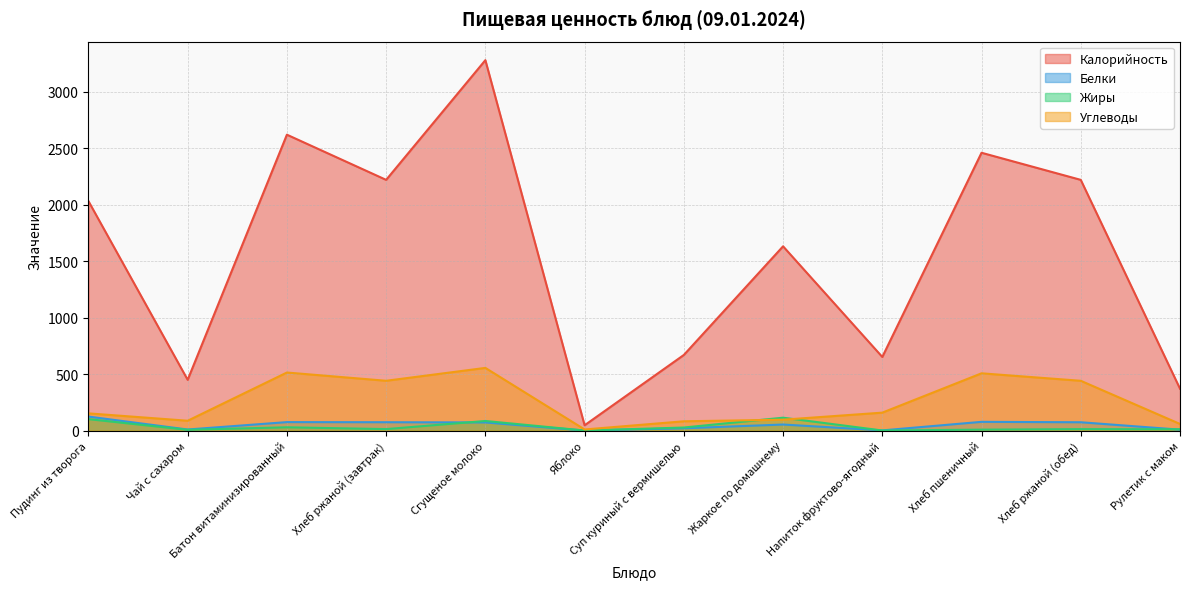

Reading left to right, list all the values displayed in this chart.

Калорийность: 2031.8	449.4	2620.0	2220.0	3280.0	47.0	669.6	1631.6	652.0	2460.0	2220.0	370.8
Белки: 124.0	9.5	75.0	74.0	72.0	0.4	20.3	53.5	1.6	77.3	73.7	8.1
Жиры: 101.2	6.9	29.0	13.0	85.0	0.4	27.1	114.1	0.7	8.3	12.9	11.7
Углеводы: 152.4	87.1	514.0	441.0	555.0	9.8	82.2	96.5	158.8	507.0	440.9	58.5